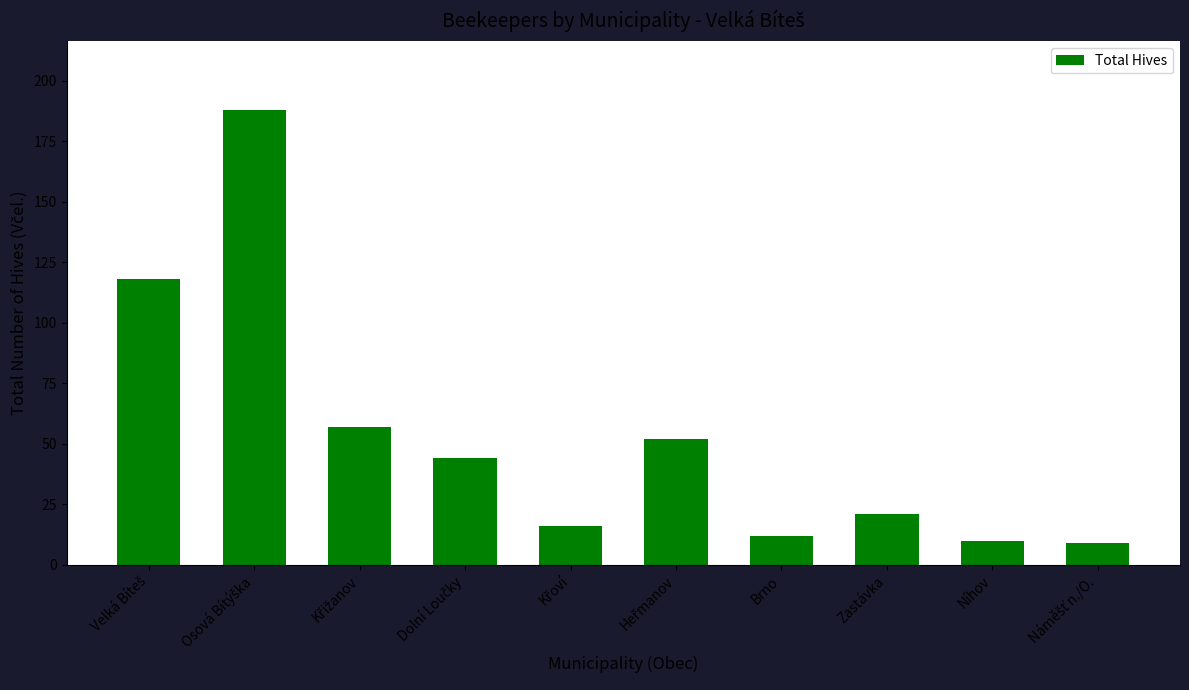

Which has a higher value, Níhov or Zastávka?

Zastávka